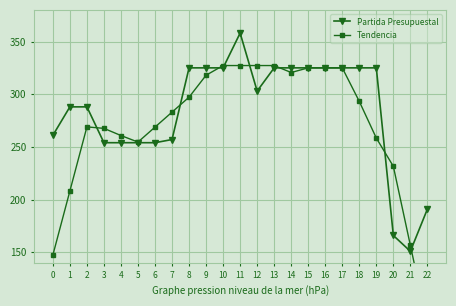

Which series has the widest spread of values?

Tendencia